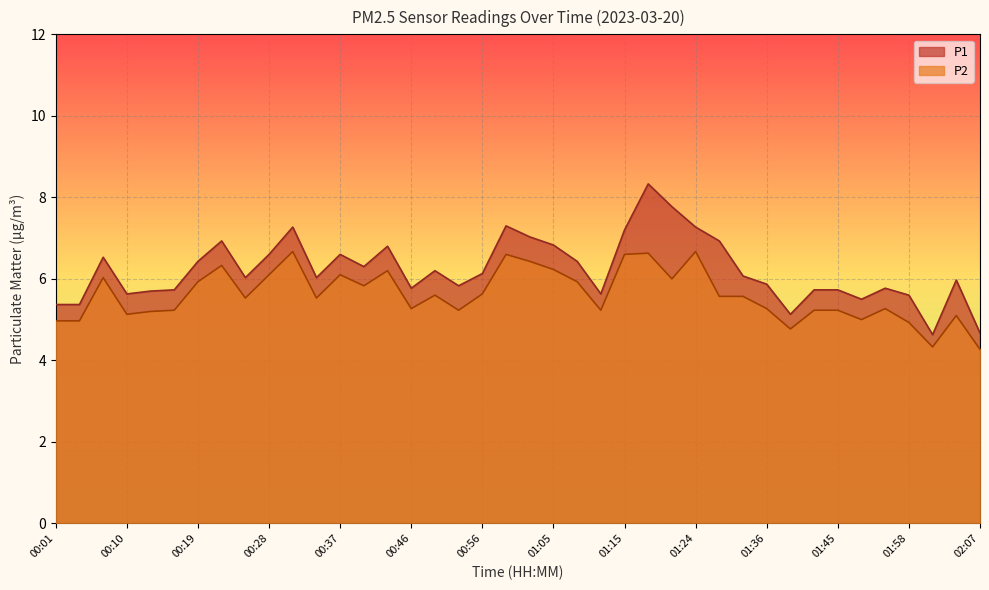

What is the total value across all series at 00:25?

11.6